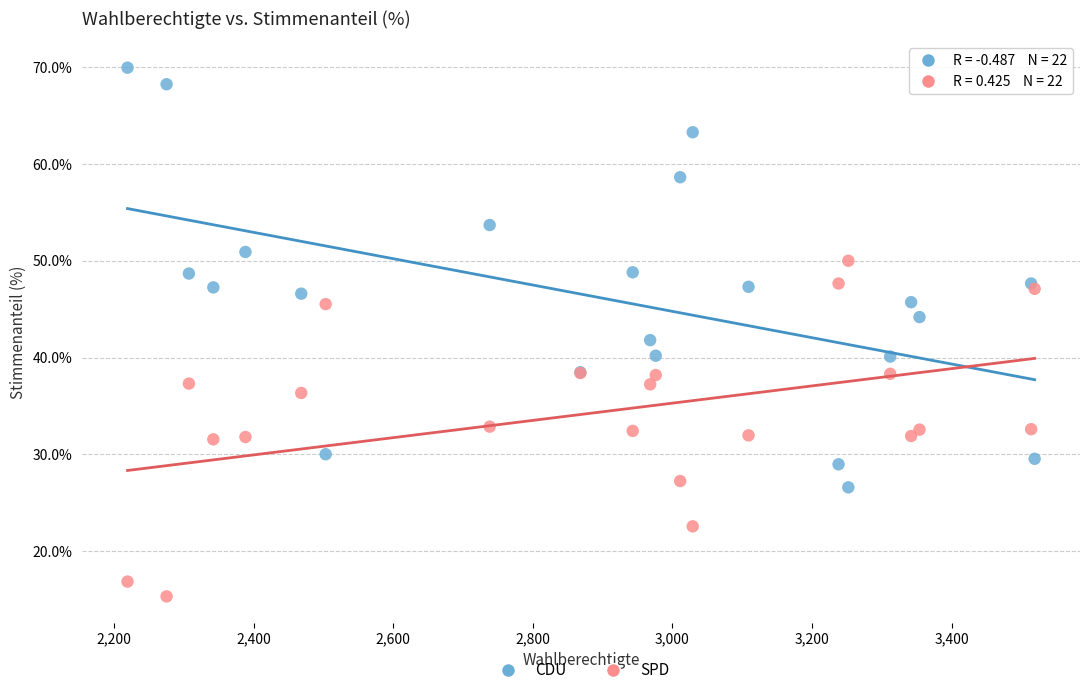

Which series has the widest spread of Y values?

CDU